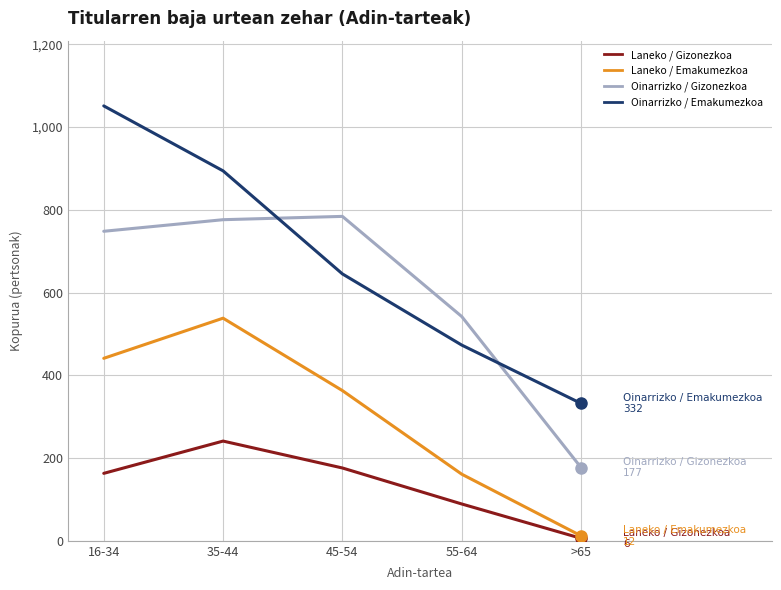

Rank the categories by Oinarrizko / Emakumezkoa value from lowest to highest.

>65, 55-64, 45-54, 35-44, 16-34